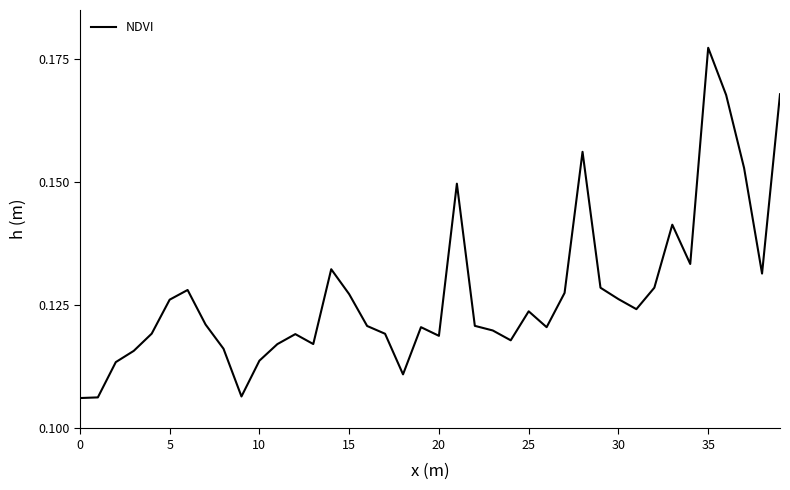

What is the value of the 31st point from the left?

0.1